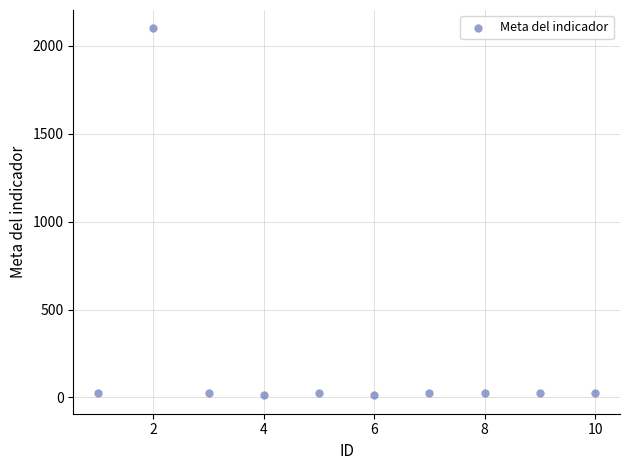

What is the average Y value?

230